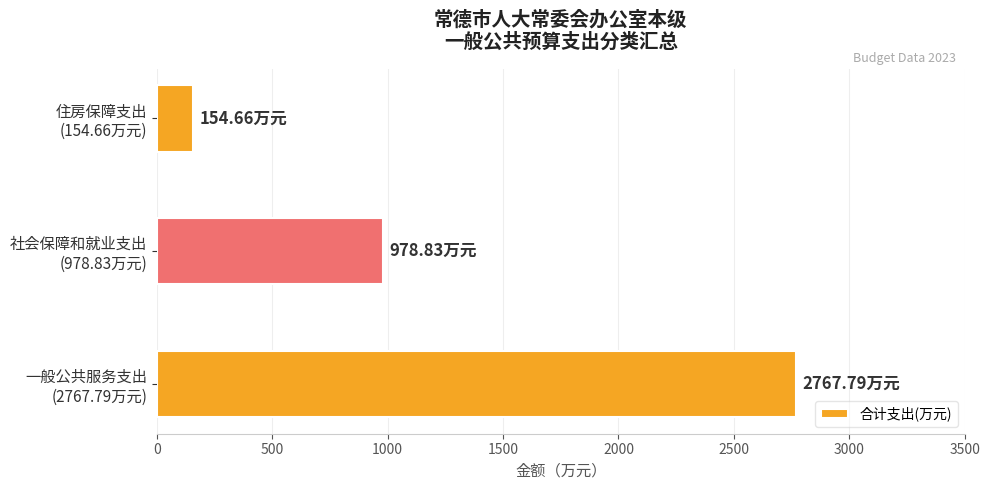

What is the difference between the maximum and minimum values?

2613.1